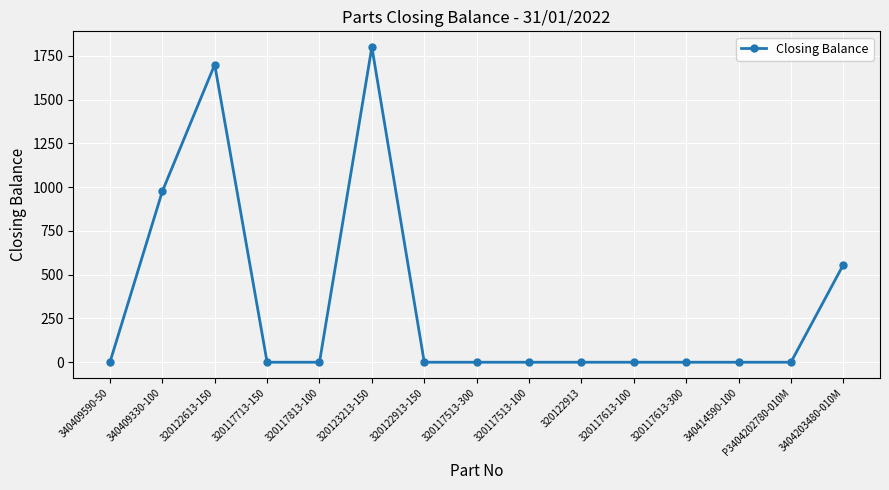

Which label corresponds to the largest value in the chart?

320123213-150